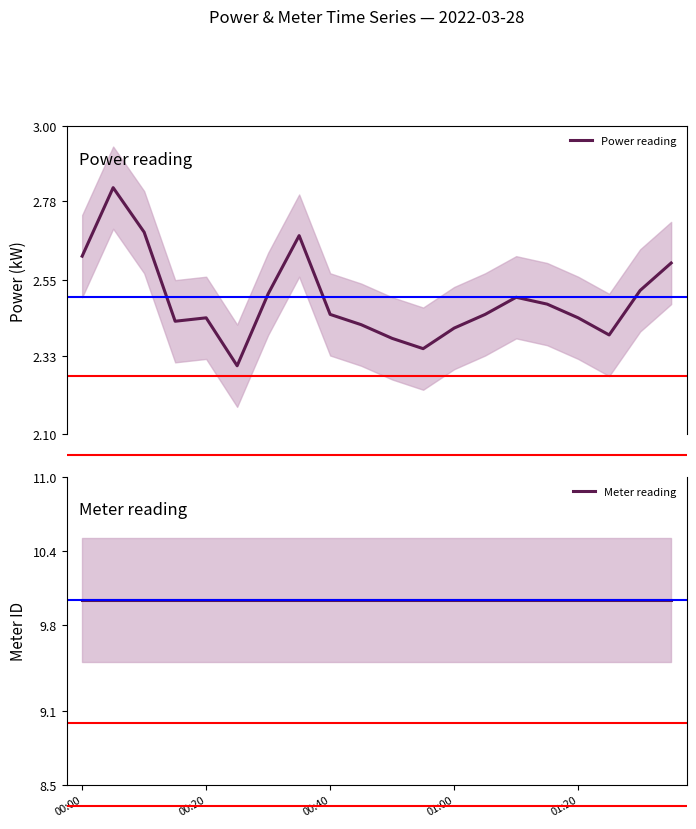

What is the average value of the Power reading series?

2.5